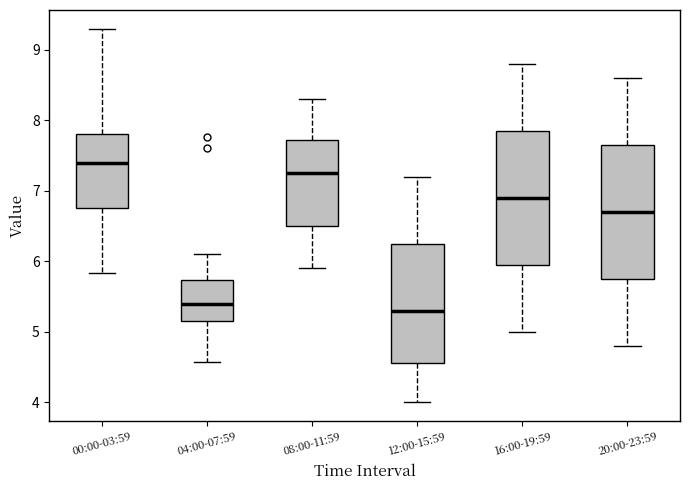

Reading left to right, read every box against the y-axis: the position of its median line, the range the box covers, and the ends of its whiskers. The values are not printed on the chart, so give them approximately, as read against the axis.

00:00-03:59: median 7.4, box 6.8 to 7.8, whiskers 5.8 to 9.3
04:00-07:59: median 5.4, box 5.2 to 5.7, whiskers 4.6 to 6.1
08:00-11:59: median 7.3, box 6.5 to 7.7, whiskers 5.9 to 8.3
12:00-15:59: median 5.3, box 4.6 to 6.3, whiskers 4.0 to 7.2
16:00-19:59: median 6.9, box 6.0 to 7.9, whiskers 5.0 to 8.8
20:00-23:59: median 6.7, box 5.8 to 7.7, whiskers 4.8 to 8.6